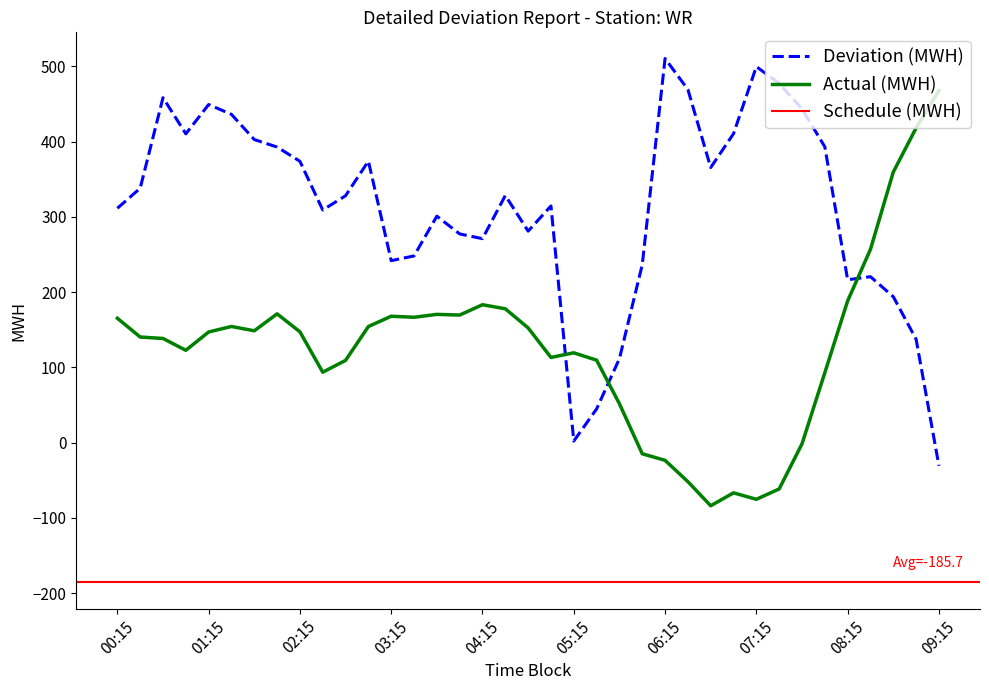

What is the label of the 8th point from the right?

07:30